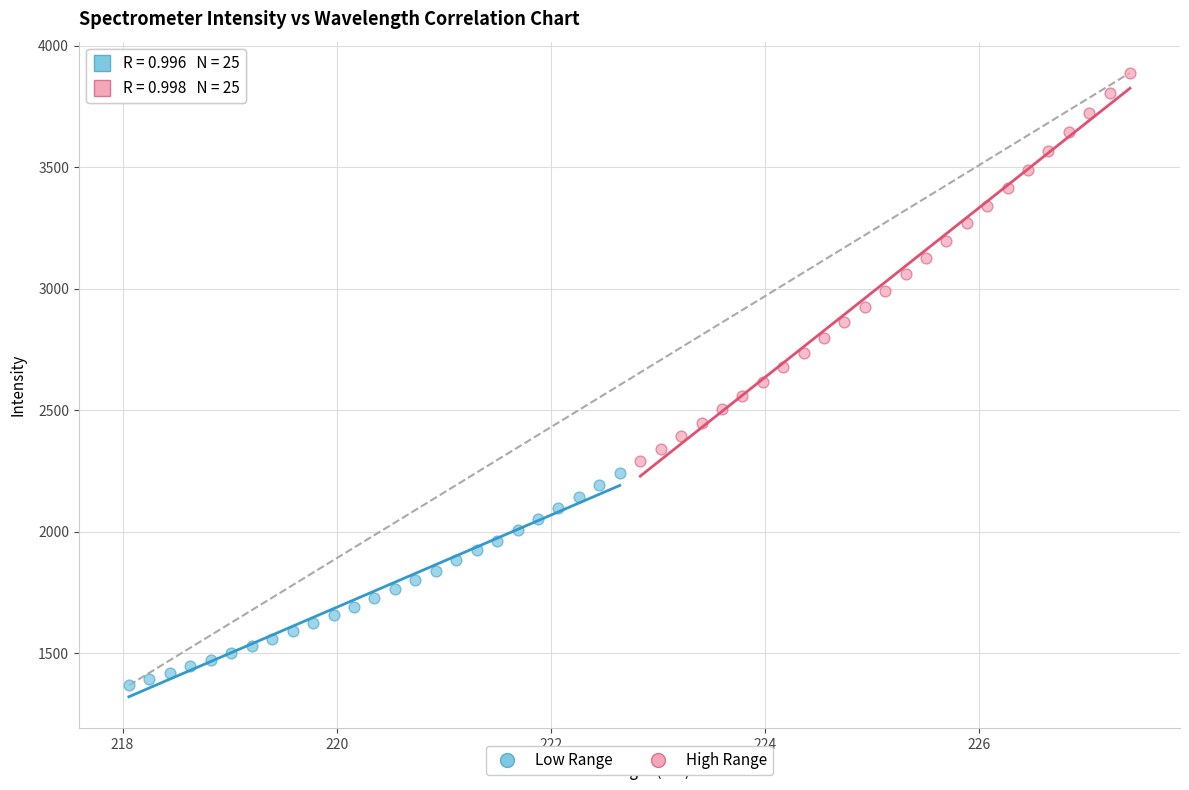

Which series reaches the minimum Y coordinate?

Low Range